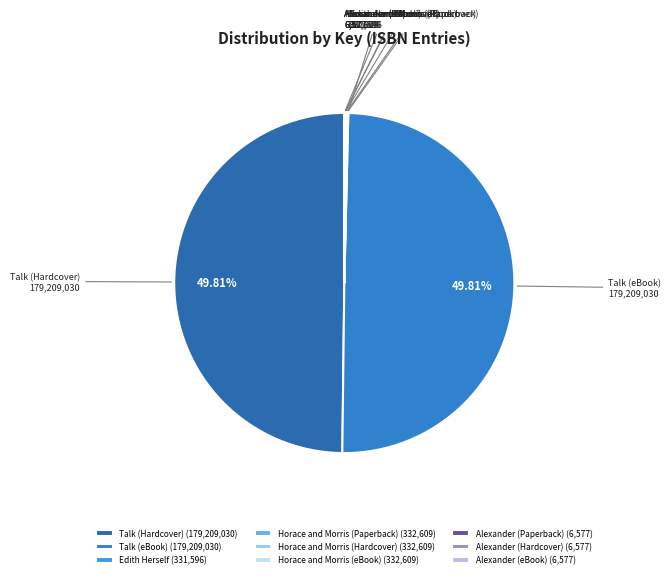

Does Talk (Hardcover) represent more than half of the total?

No